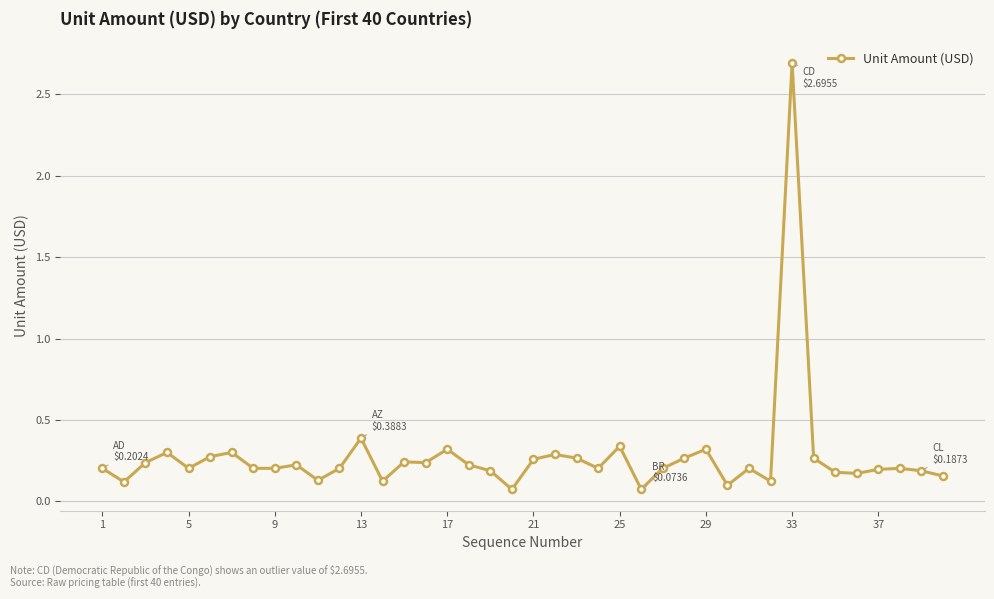

What is the greatest value displayed?

2.7